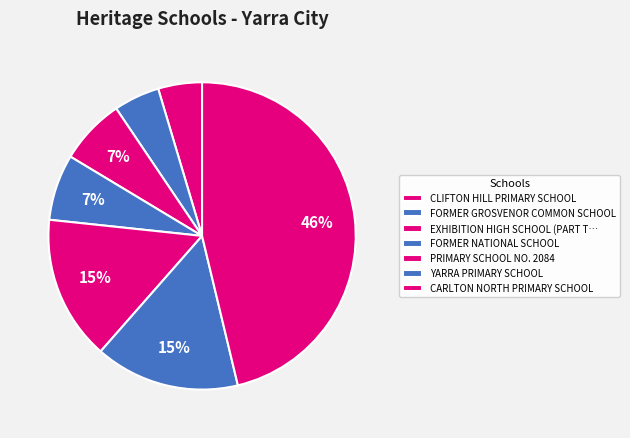

How many slices are in this pie chart?

7